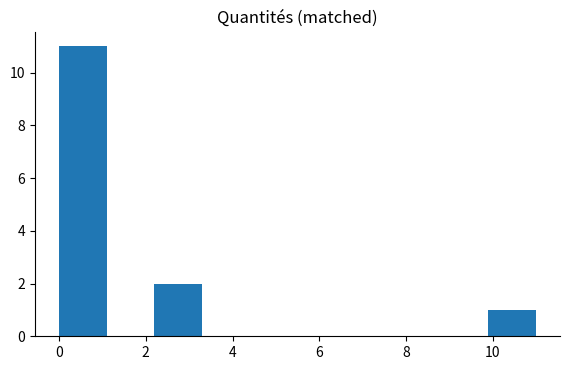

Which range on the x-axis has the tallest bar?

0.0 to 1.2